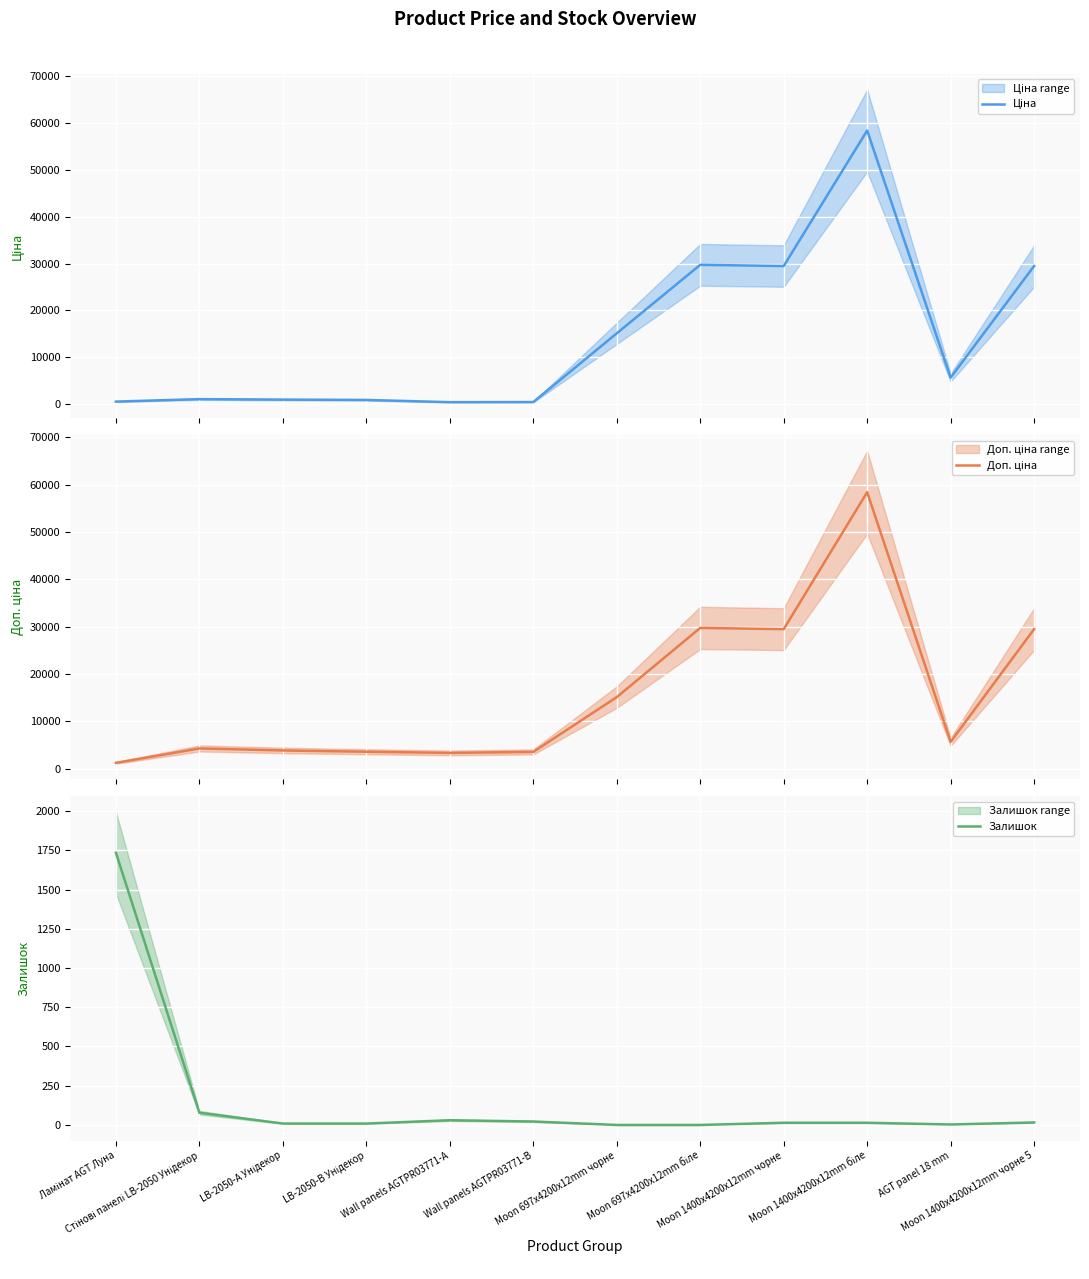

What position from the right is Moon 1400x4200x12mm біле?

3